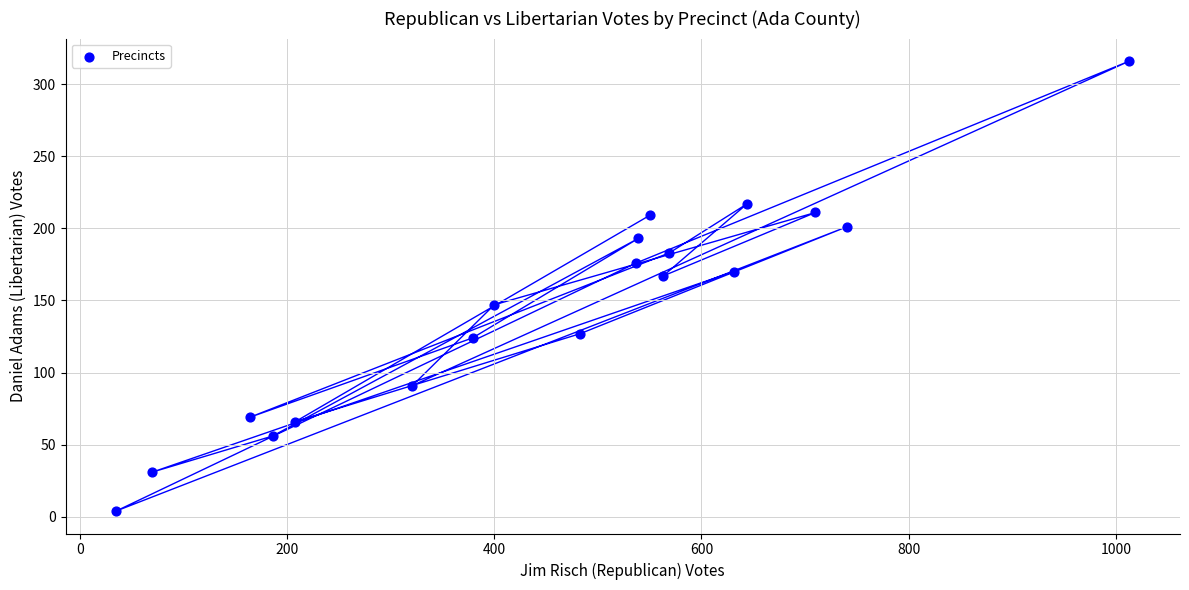

What is the range of X values (max minus min)?

978